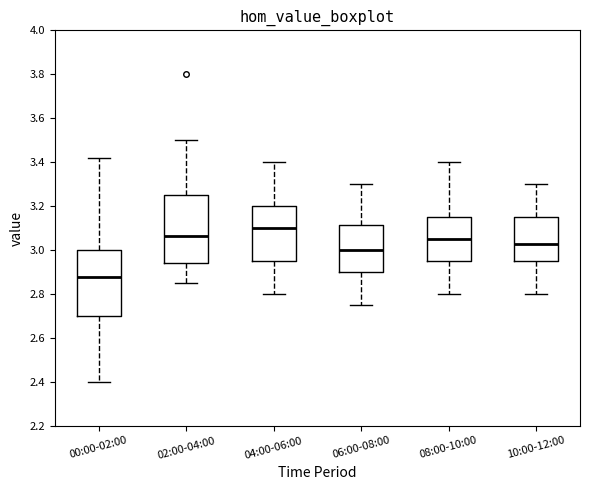

Which box's median line is the highest?

04:00-06:00